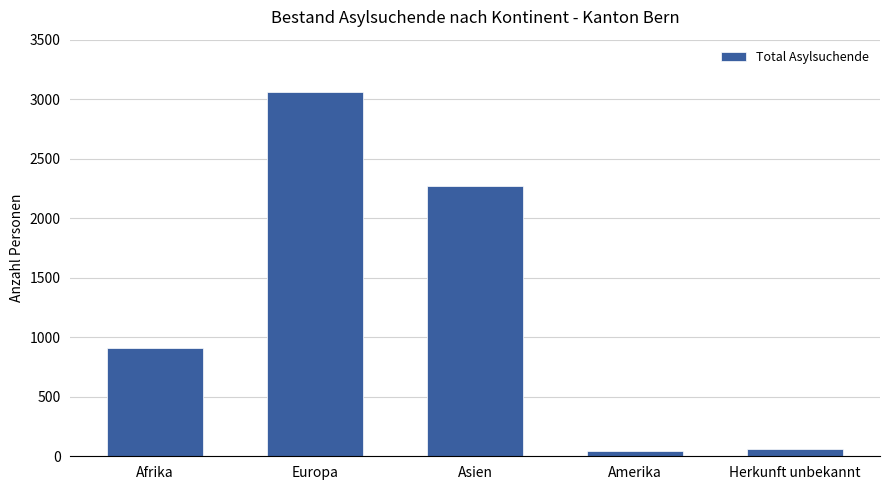

At which label is the value closest to 1552?

Afrika